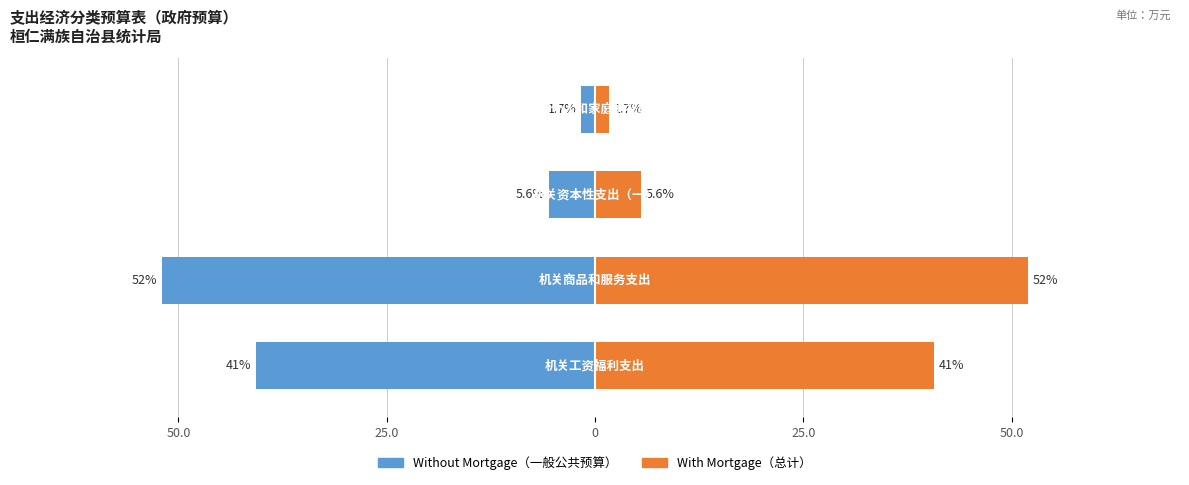

Reading left to right, what are all the values shown in this chart?

Without Mortgage: -40.7	-52.0	-5.6	-1.7
With Mortgage: 40.7	52.0	5.6	1.7